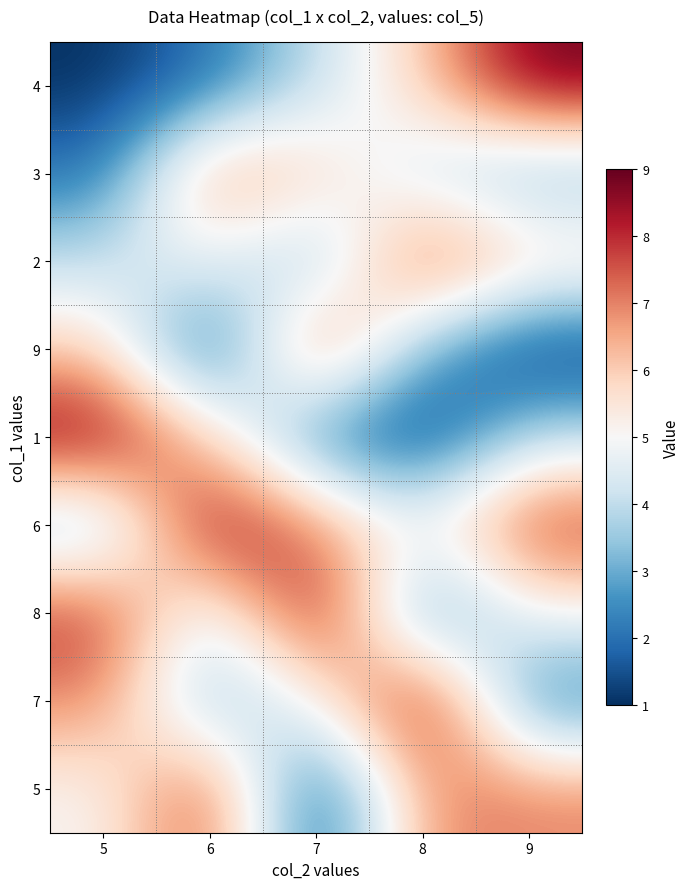

What is the total value across all series at 5?

45